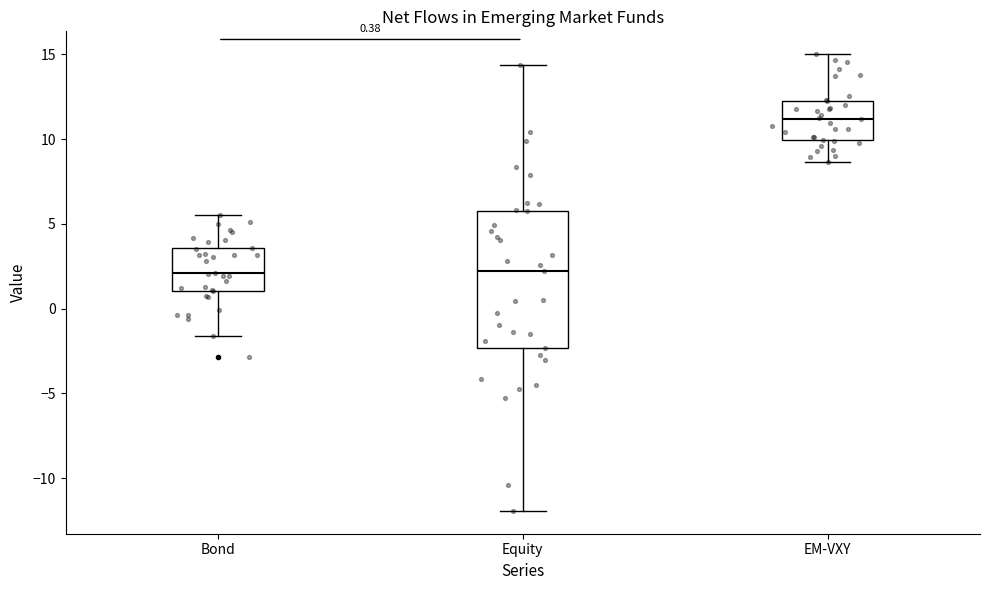

Which box has the highest median line?

EM-VXY